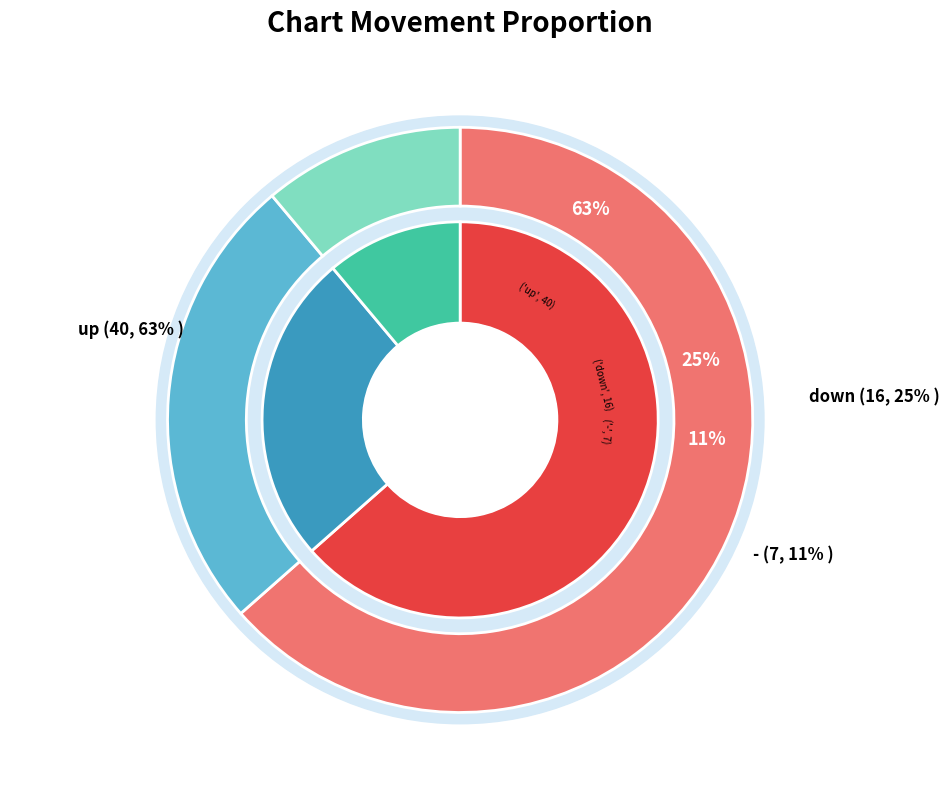

Count the number of slices in the pie.

3